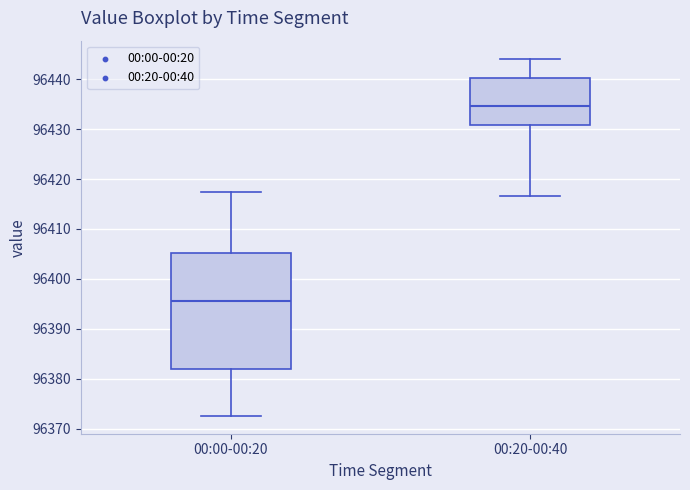

Reading left to right, transcribe this box plot: for each box, give where its median line is, the range the box spans, and where its two whiskers end, as read against the y-axis. The values are not printed on the chart, so give them approximately, as read against the axis.

00:00-00:20: median 96396, box 96382 to 96405, whiskers 96373 to 96417
00:20-00:40: median 96435, box 96431 to 96440, whiskers 96417 to 96444